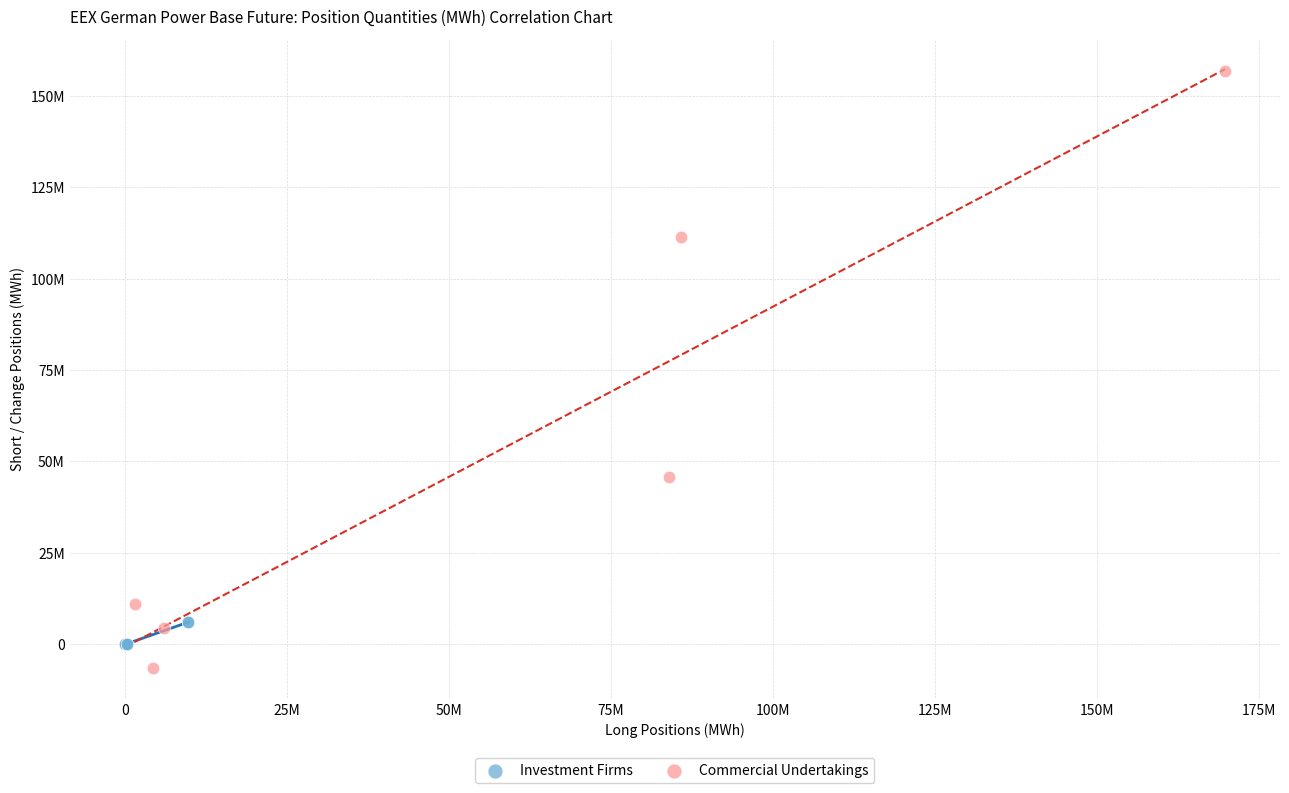

Which series contains the lowest Y value?

Commercial Undertakings